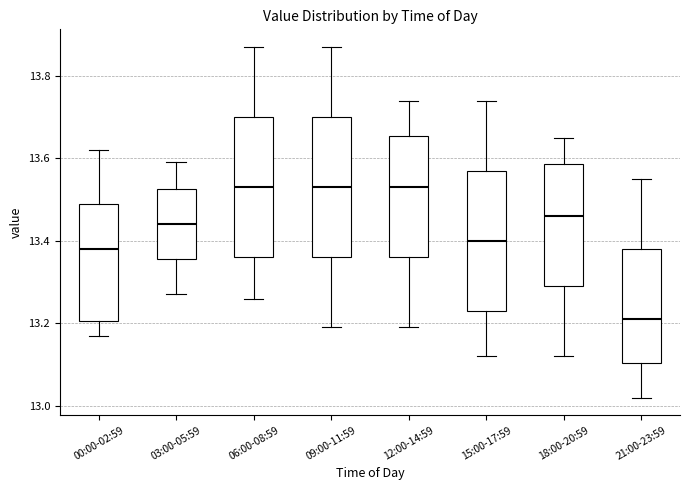

Reading left to right, read every box against the y-axis: the position of its median line, the range the box covers, and the ends of its whiskers. The values are not printed on the chart, so give them approximately, as read against the axis.

00:00-02:59: median 13.38, box 13.20 to 13.50, whiskers 13.18 to 13.62
03:00-05:59: median 13.44, box 13.36 to 13.52, whiskers 13.28 to 13.60
06:00-08:59: median 13.54, box 13.36 to 13.70, whiskers 13.26 to 13.88
09:00-11:59: median 13.54, box 13.36 to 13.70, whiskers 13.20 to 13.88
12:00-14:59: median 13.54, box 13.36 to 13.66, whiskers 13.20 to 13.74
15:00-17:59: median 13.40, box 13.24 to 13.58, whiskers 13.12 to 13.74
18:00-20:59: median 13.46, box 13.30 to 13.58, whiskers 13.12 to 13.66
21:00-23:59: median 13.22, box 13.10 to 13.38, whiskers 13.02 to 13.56